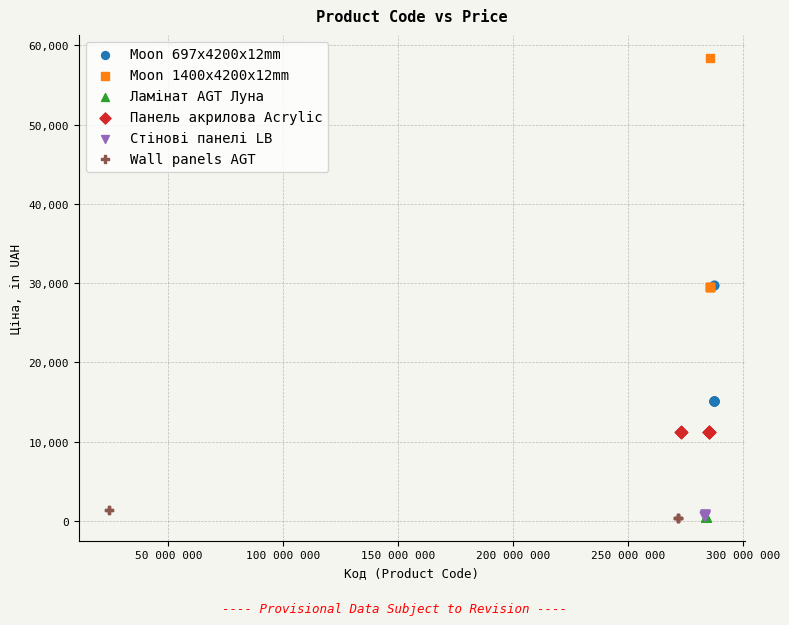

Which series reaches the maximum Y coordinate?

Moon 1400x4200x12mm